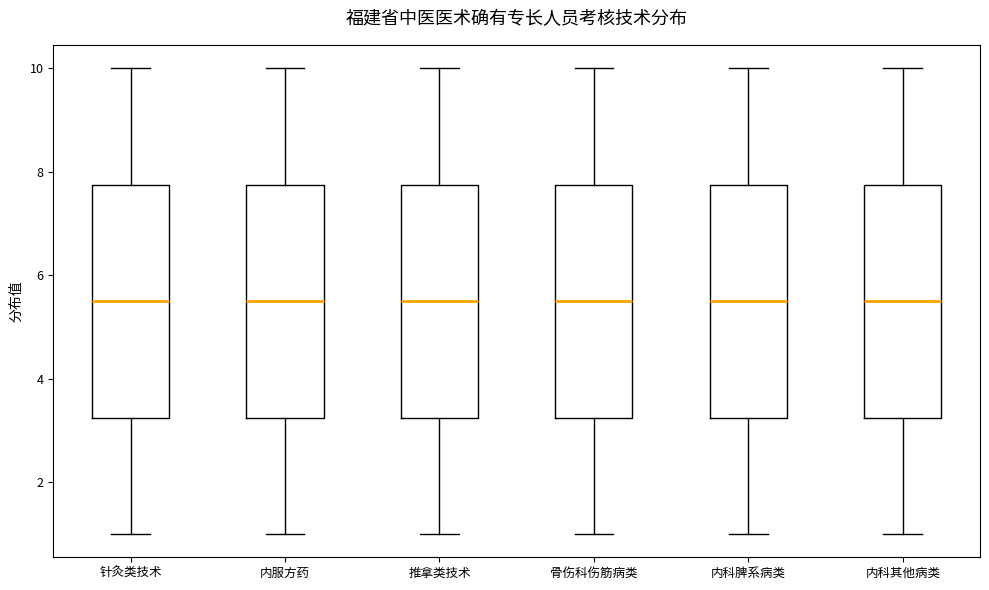

Reading left to right, read every box against the y-axis: the position of its median line, the range the box covers, and the ends of its whiskers. The values are not printed on the chart, so give them approximately, as read against the axis.

针灸类技术: median 5.6, box 3.2 to 7.8, whiskers 1.0 to 10.0
内服方药: median 5.6, box 3.2 to 7.8, whiskers 1.0 to 10.0
推拿类技术: median 5.6, box 3.2 to 7.8, whiskers 1.0 to 10.0
骨伤科伤筋病类: median 5.6, box 3.2 to 7.8, whiskers 1.0 to 10.0
内科脾系病类: median 5.6, box 3.2 to 7.8, whiskers 1.0 to 10.0
内科其他病类: median 5.6, box 3.2 to 7.8, whiskers 1.0 to 10.0